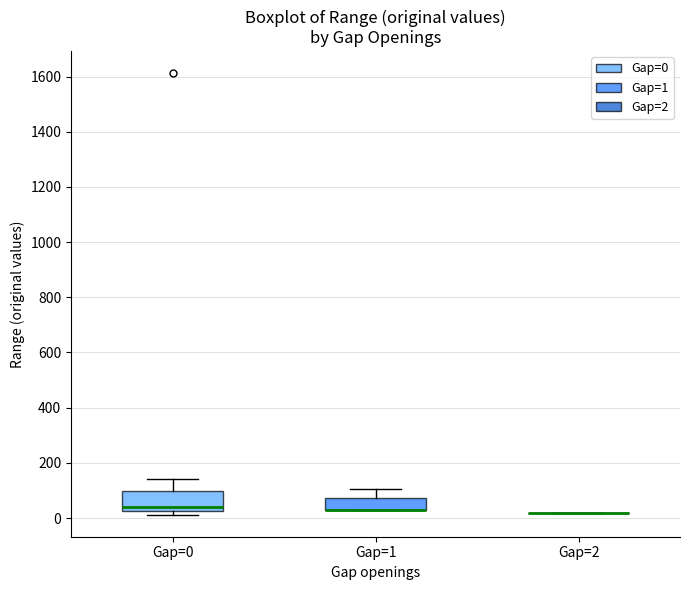

Reading left to right, read every box against the y-axis: the position of its median line, the range the box covers, and the ends of its whiskers. The values are not printed on the chart, so give them approximately, as read against the axis.

Gap=0: median 40, box 20 to 100, whiskers 20 (just below the box's lower edge) to 140
Gap=1: median 20 (drawn on the box's lower edge), box 20 to 80, whiskers 20 to 100
Gap=2: box collapsed to a line at 20, whiskers 20 to 20